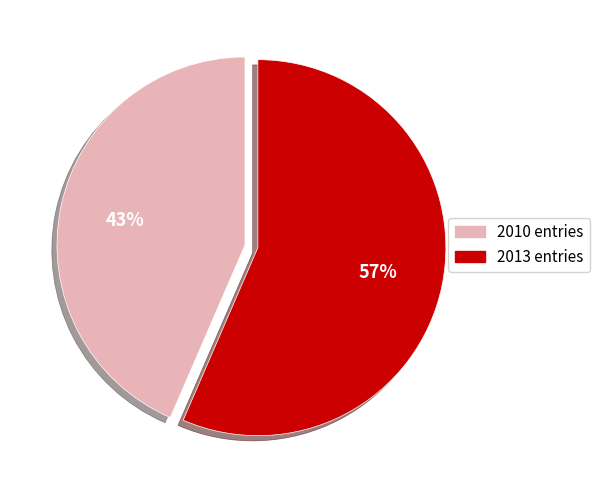

True or false: 2013 entries accounts for 46% of the total.

False